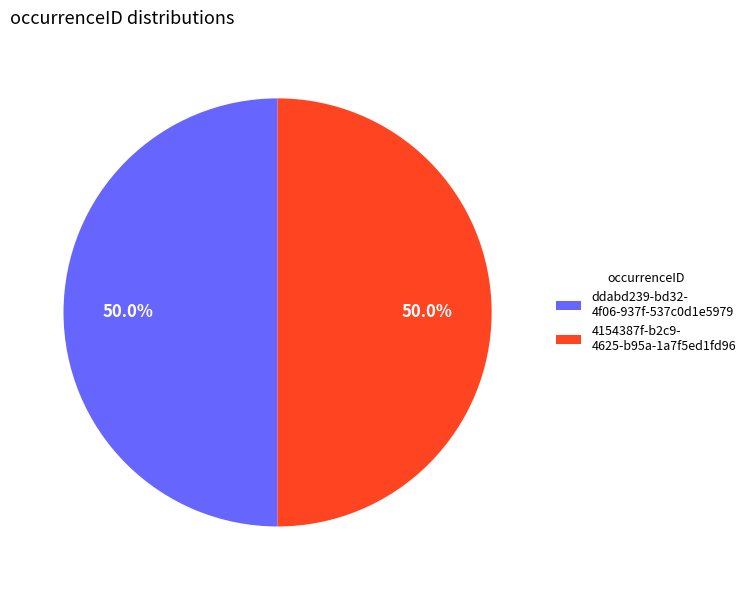

What is the ratio of the value at 4154387f-b2c9- 4625-b95a-1a7f5ed1fd96 to the value at ddabd239-bd32- 4f06-937f-537c0d1e5979?

1.0